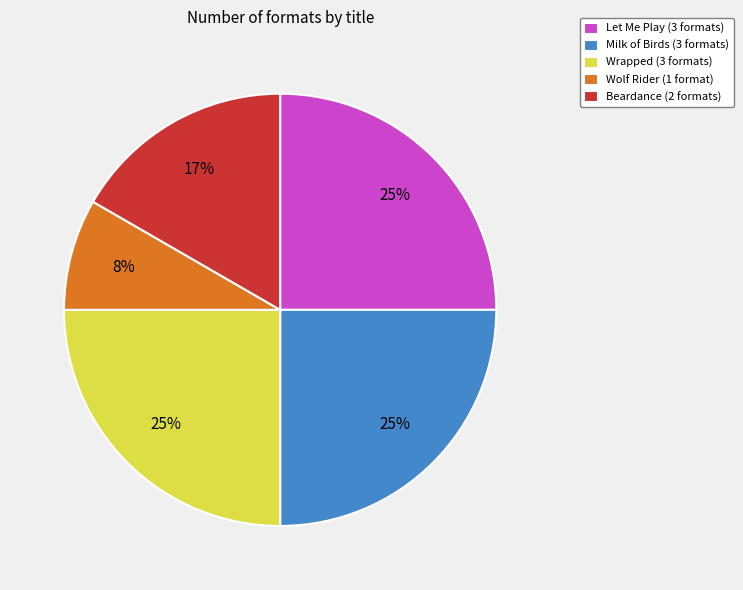

True or false: Milk of Birds accounts for 25% of the total.

True